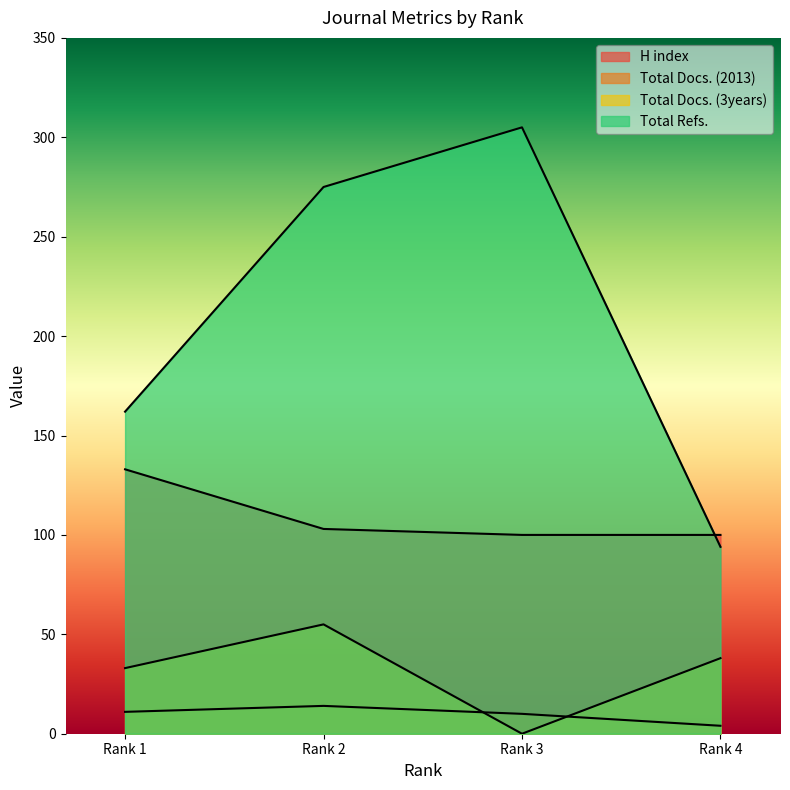

Is it true that Total Docs. (3years) equals 55 at Rank 2?

True